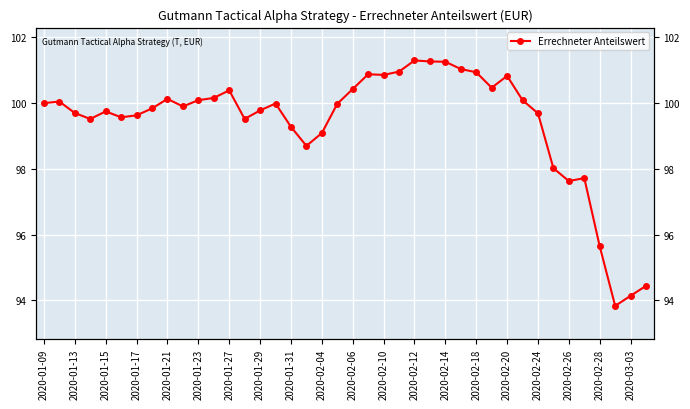

What is the value of the 39th point from the left?

94.1